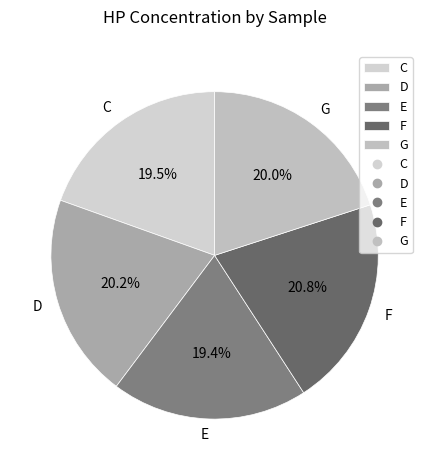

Do D and G together represent more than half of the pie?

No